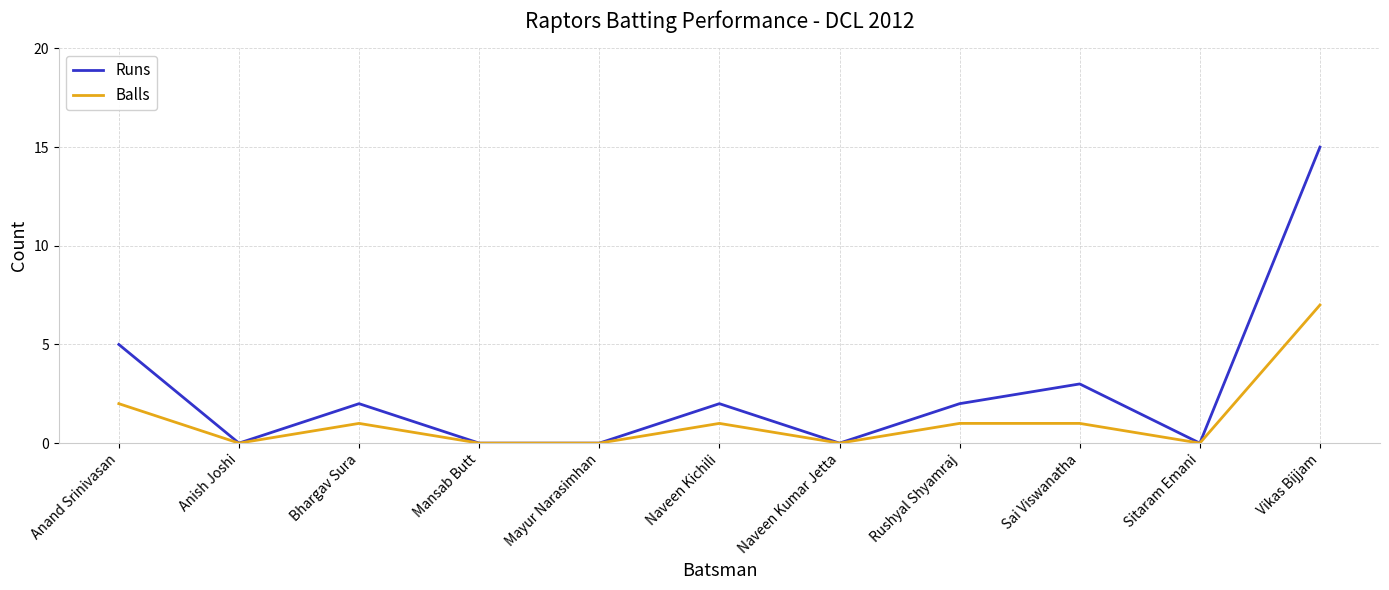

At which label does Runs reach its peak?

Vikas Bijjam